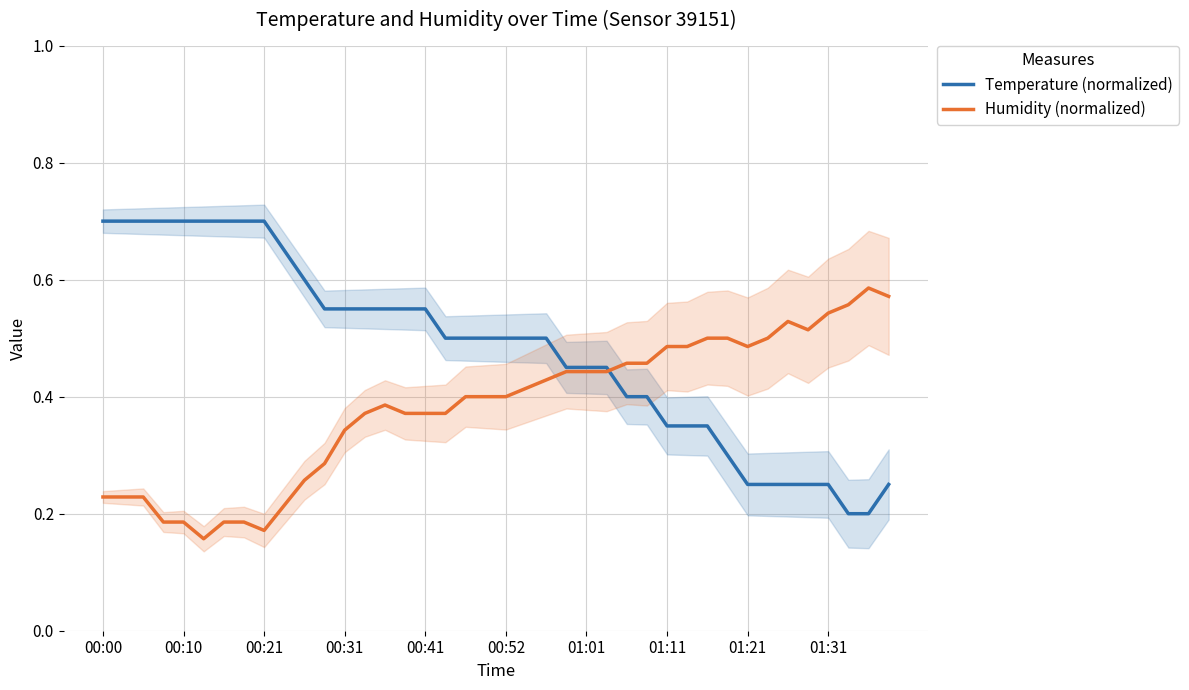

Between which two adjacent categories do Humidity (normalized) and Temperature (normalized) first intersect?

25 and 26